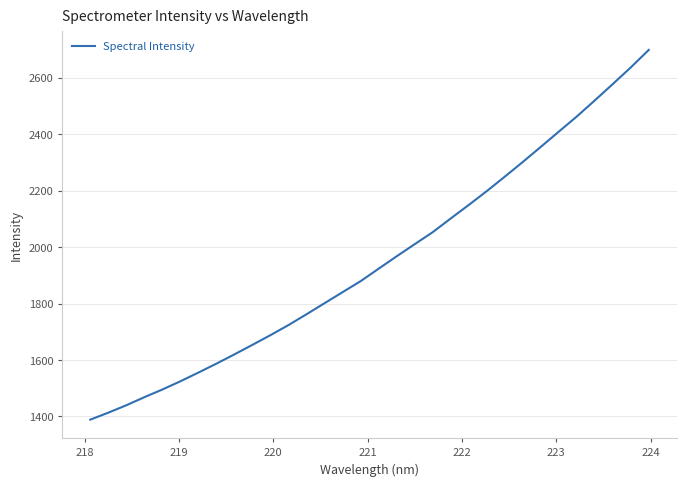

How many series are shown in this chart?

1